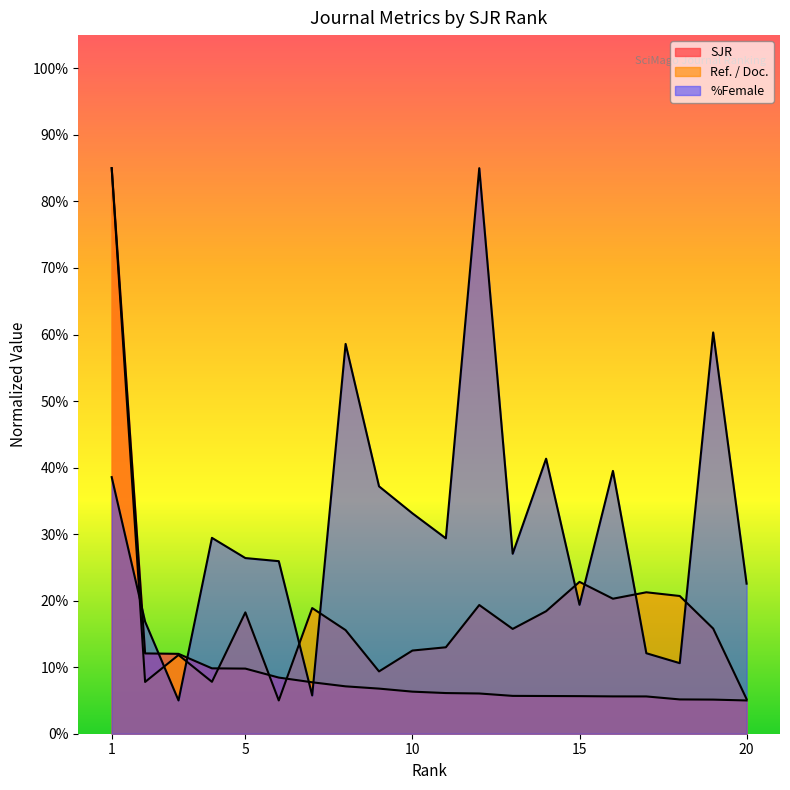

Where is SJR nearest to the value 45?

2